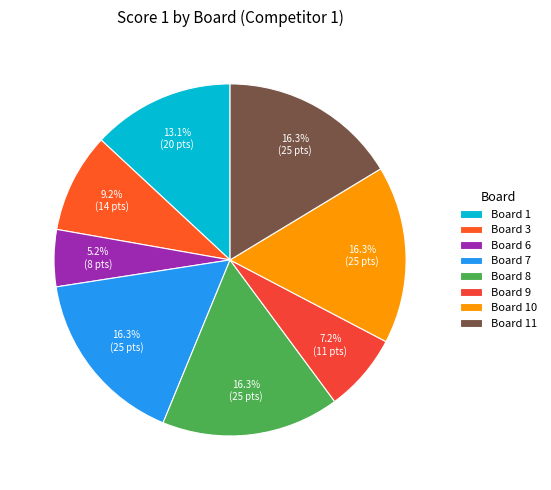

To the nearest percent, what is the average slice percentage?

12%